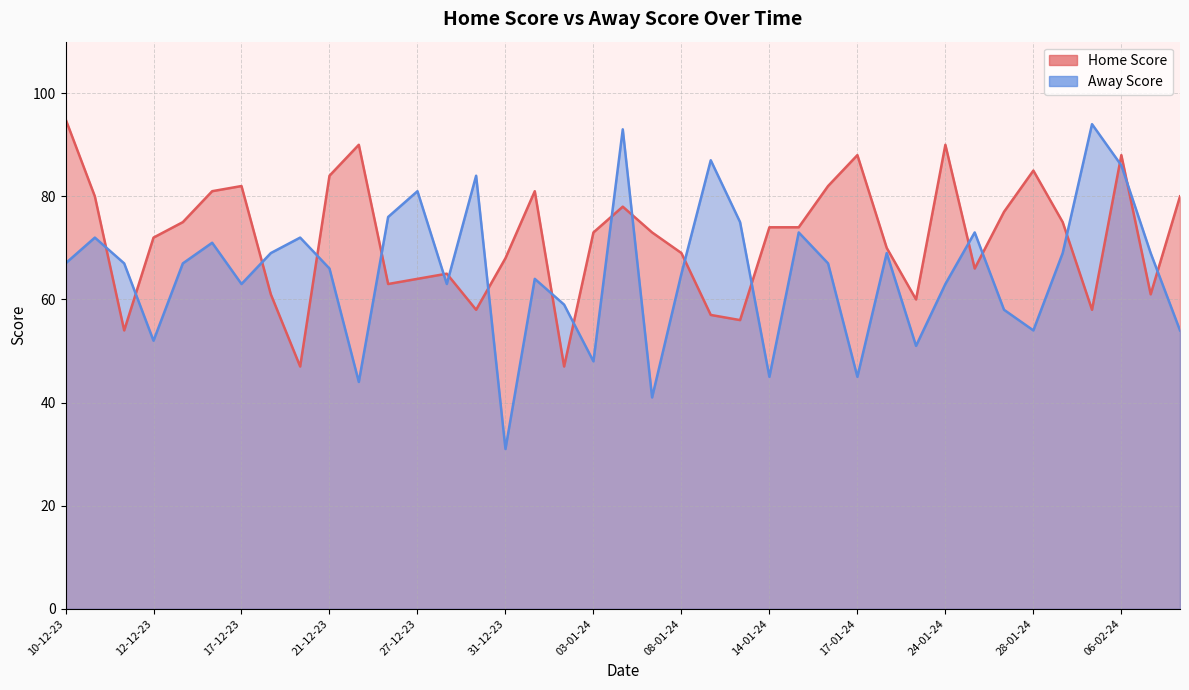

Reading right to left, what are all the values shown in this chart?

Home Score: 80	61	88	58	75	85	77	66	90	60	70	88	82	74	74	56	57	69	73	78	73	47	81	68	58	65	64	63	90	84	47	61	82	81	75	72	54	80	95
Away Score: 54	69	86	94	69	54	58	73	63	51	69	45	67	73	45	75	87	65	41	93	48	59	64	31	84	63	81	76	44	66	72	69	63	71	67	52	67	72	67